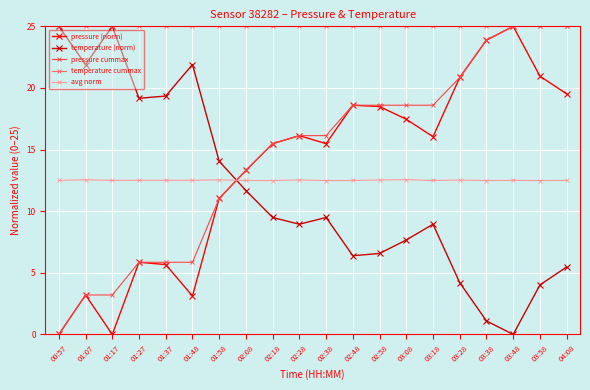

The value of temperature cummax at 03:18 is 25.0. True or false?

True